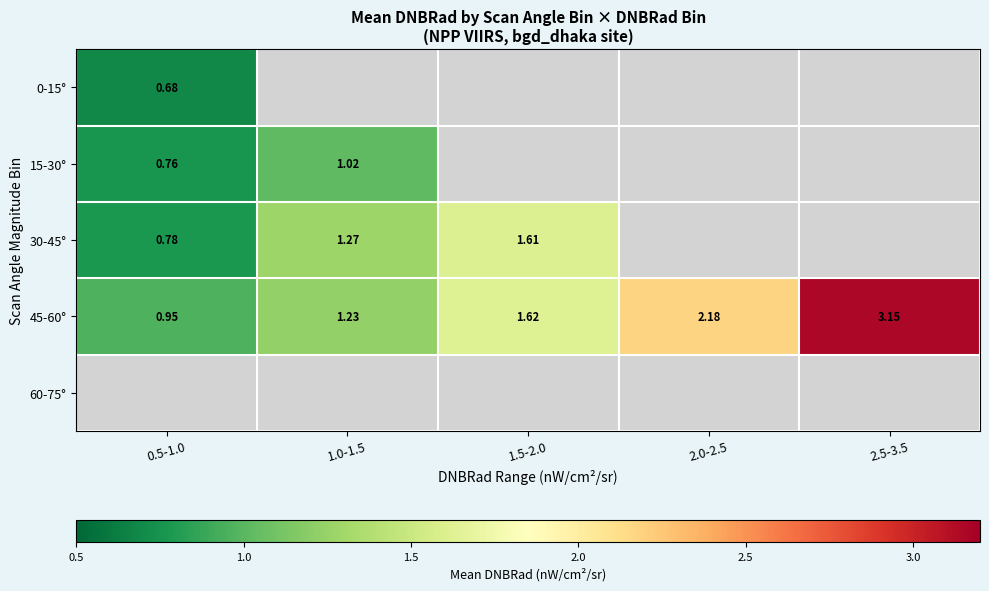

Is the value of 15-30° at 1.0-1.5 greater than the value of 30-45° at 1.0-1.5?

No